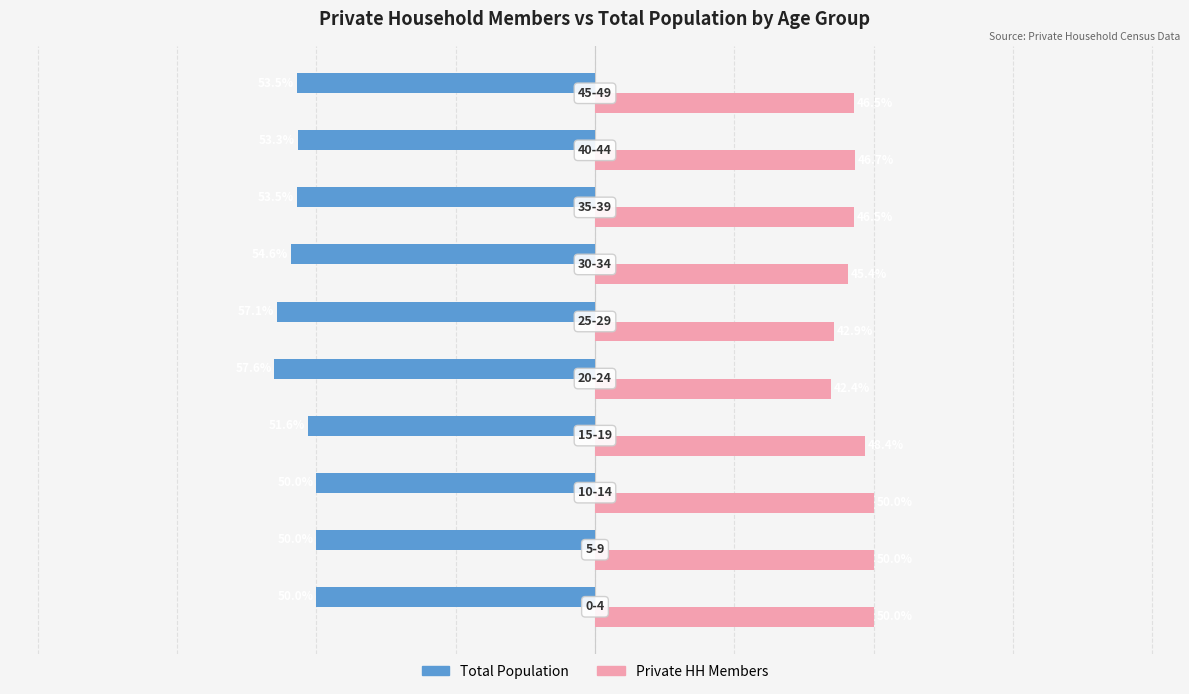

List the series in order of their peak value, highest first.

Private HH Members, Total Population